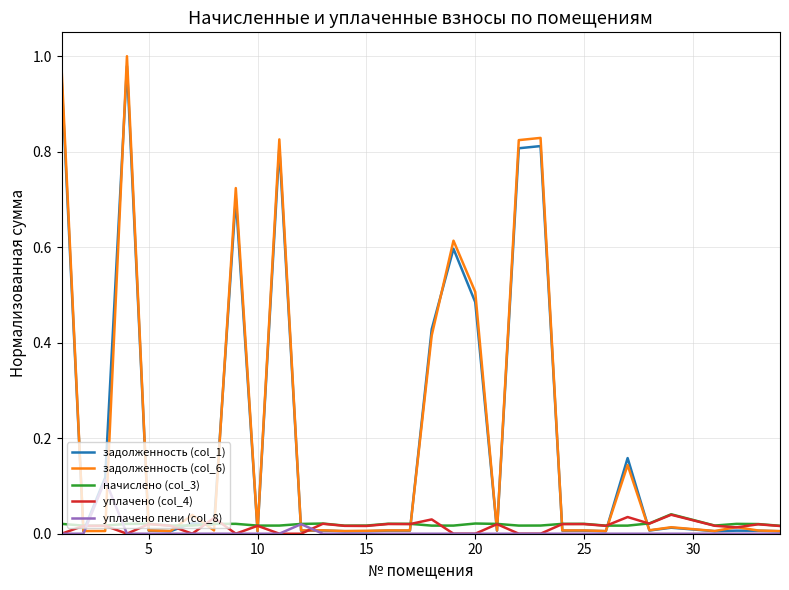

Which series has the widest spread of values?

задолженность (col_6)